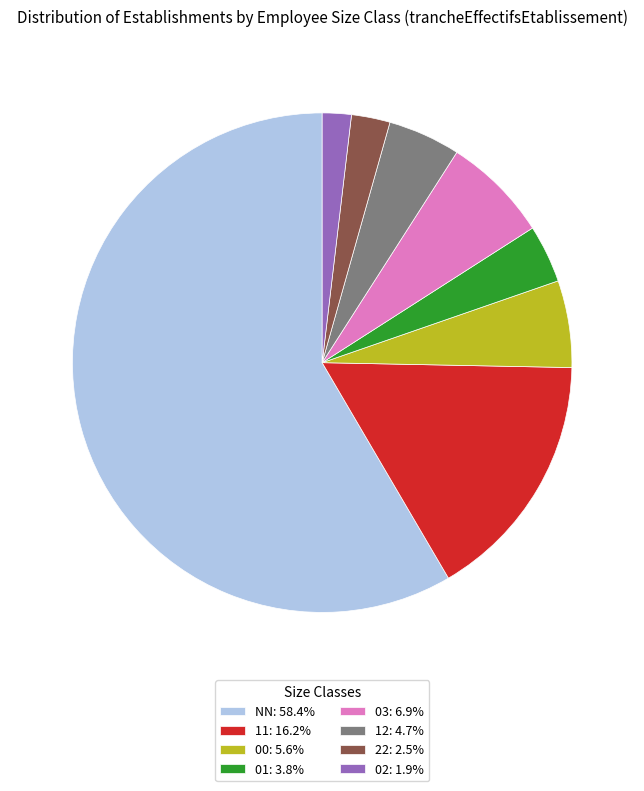

What is the ratio of the value at NN: 58.4% to the value at 22: 2.5%?

23.4